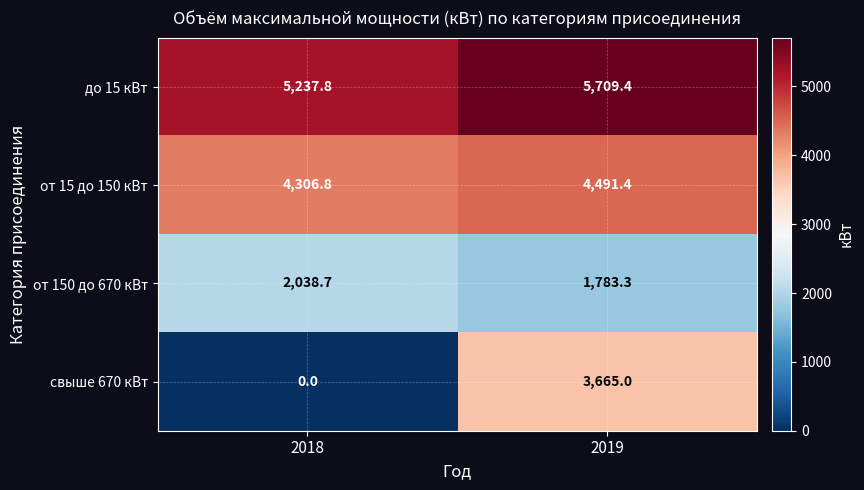

Rank the series at 2019 from highest to lowest value.

до 15 кВт, от 15 до 150 кВт, свыше 670 кВт, от 150 до 670 кВт